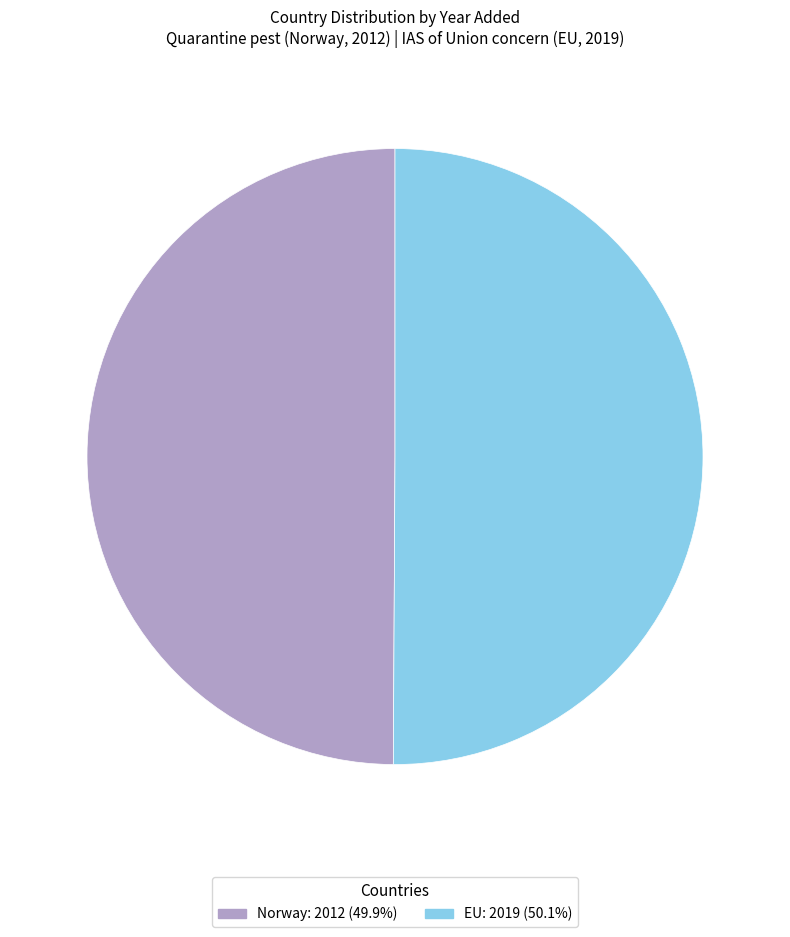

Is the sum of EU and Norway greater than half?

Yes